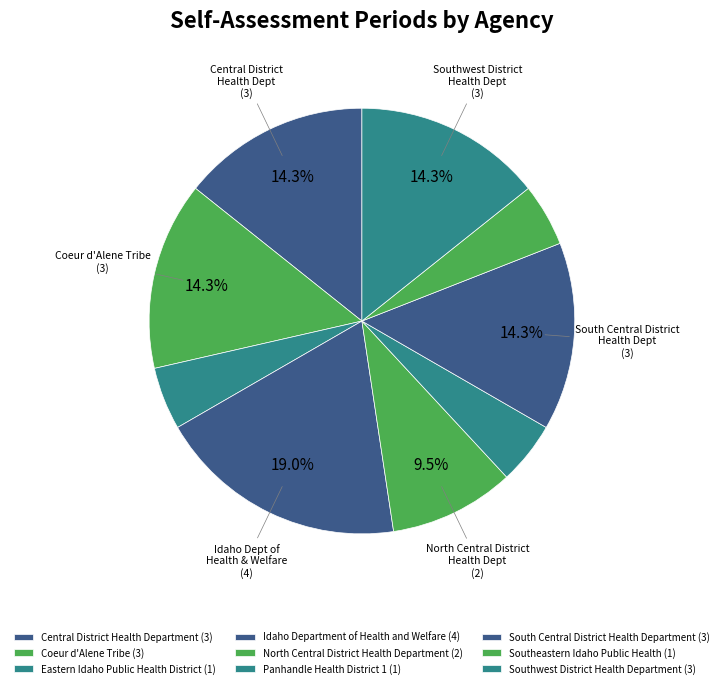

Which category has the smallest portion of the pie?

Eastern Idaho Public Health District